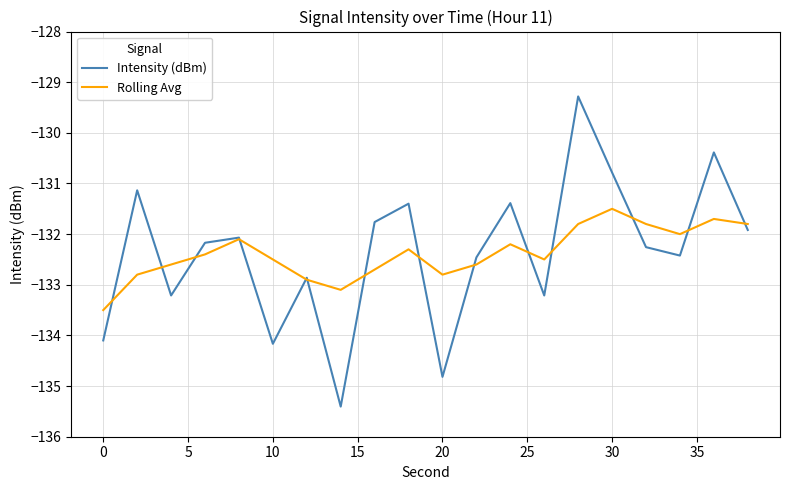

How many lines are shown in the chart?

2